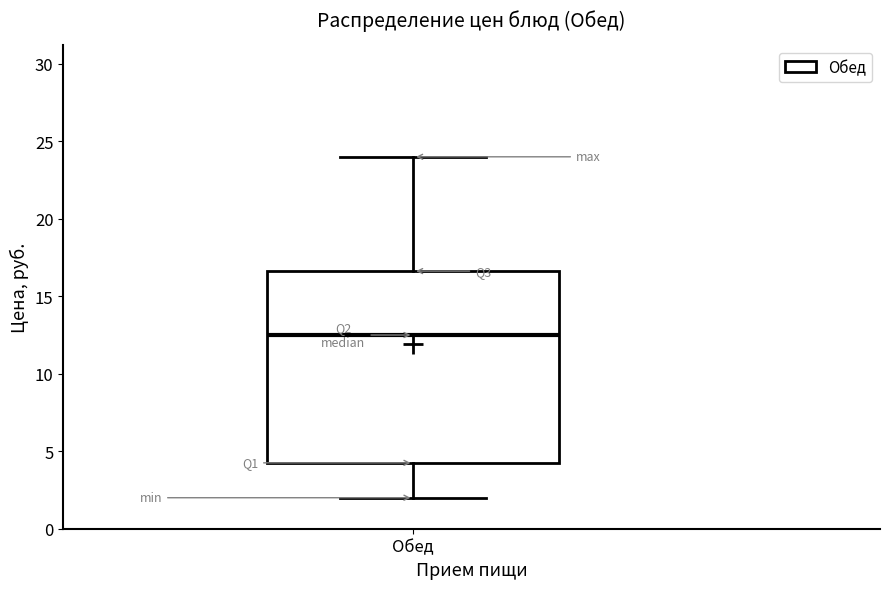

Where is the lower edge of the box for Обед on the y-axis? The values are not printed on the chart, so give them approximately, as read against the axis.

4.5